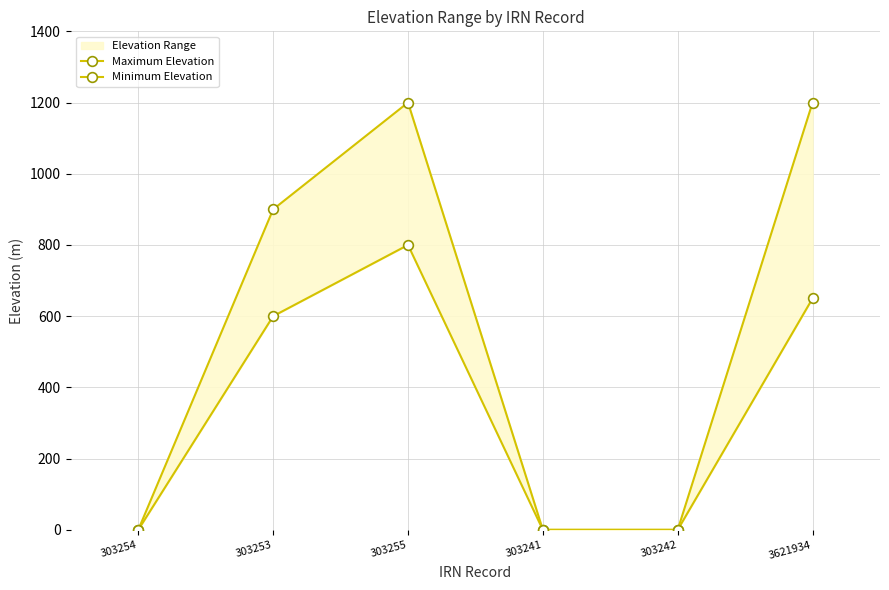

Where does the Maximum Elevation series first go above 900?

303255